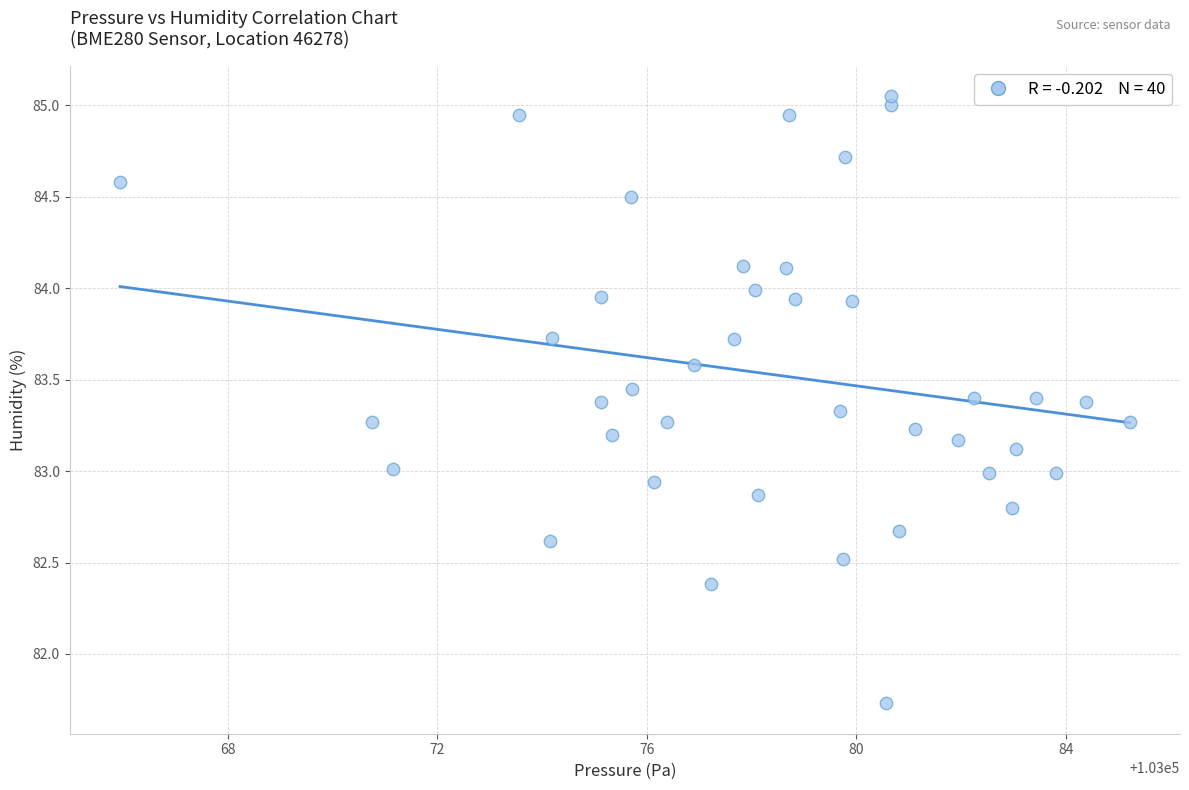

What is the range of Y values (max minus min)?

3.3